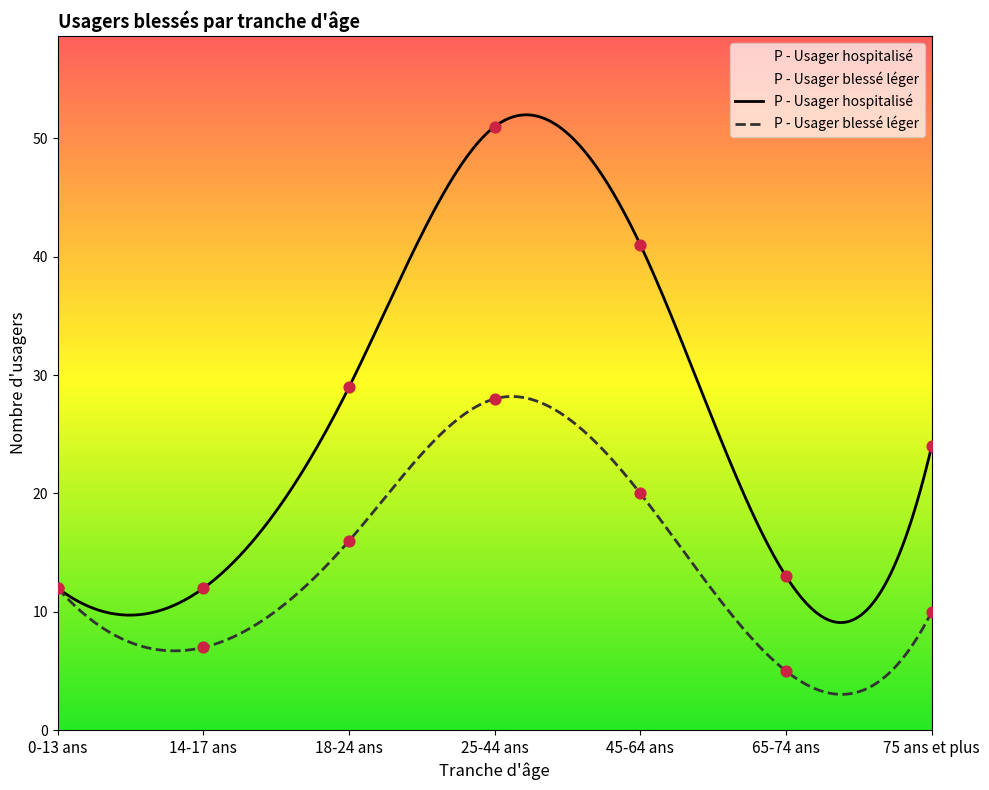

What is the total value across all series at 25-44 ans?

79